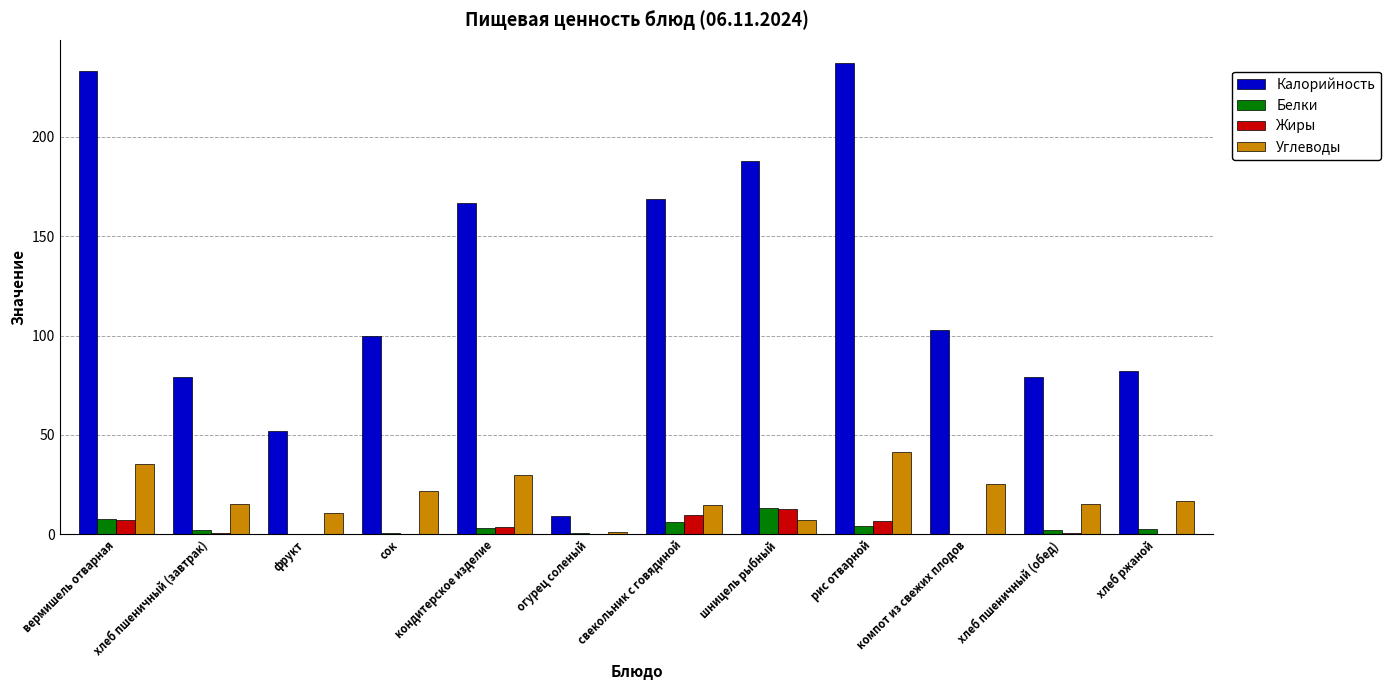

What is the total value across all series at огурец соленый?

11.0